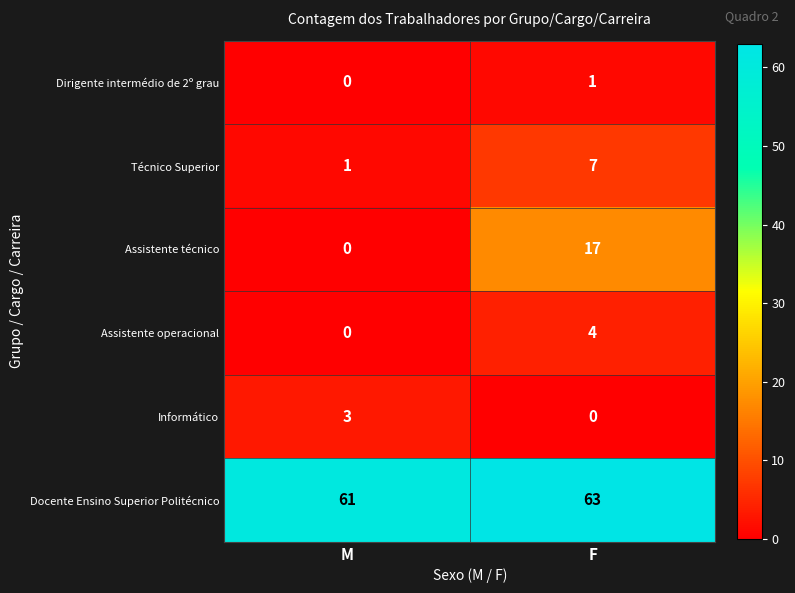

What value does the Informático series have at M?

3